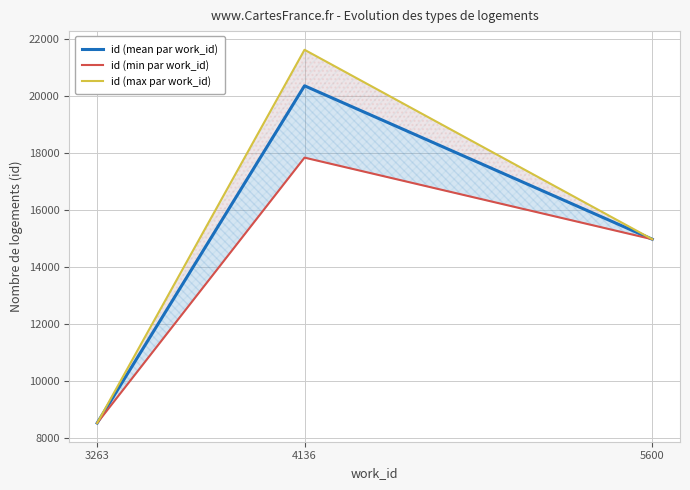

What is the value of the id (min par work_id) point at the 1st from the left?

8521.0